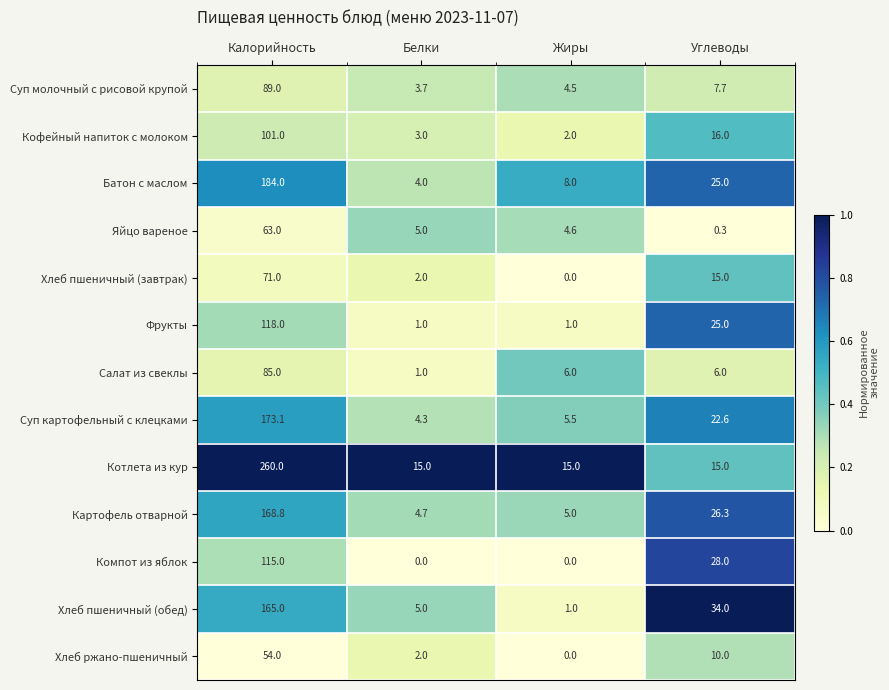

What is the maximum value shown in the chart?

260.0